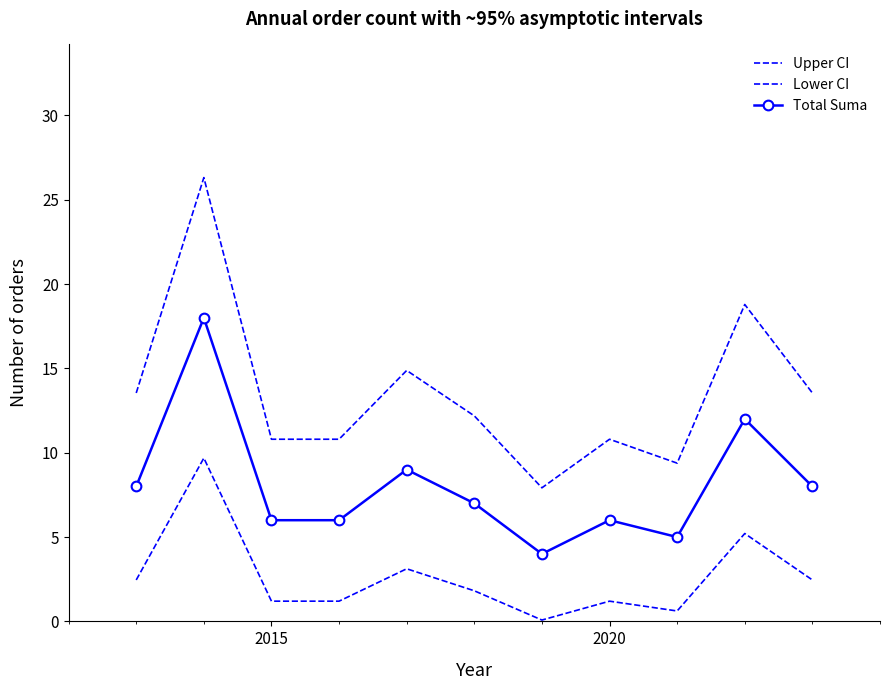

How many data points in Upper CI are above 12?

6